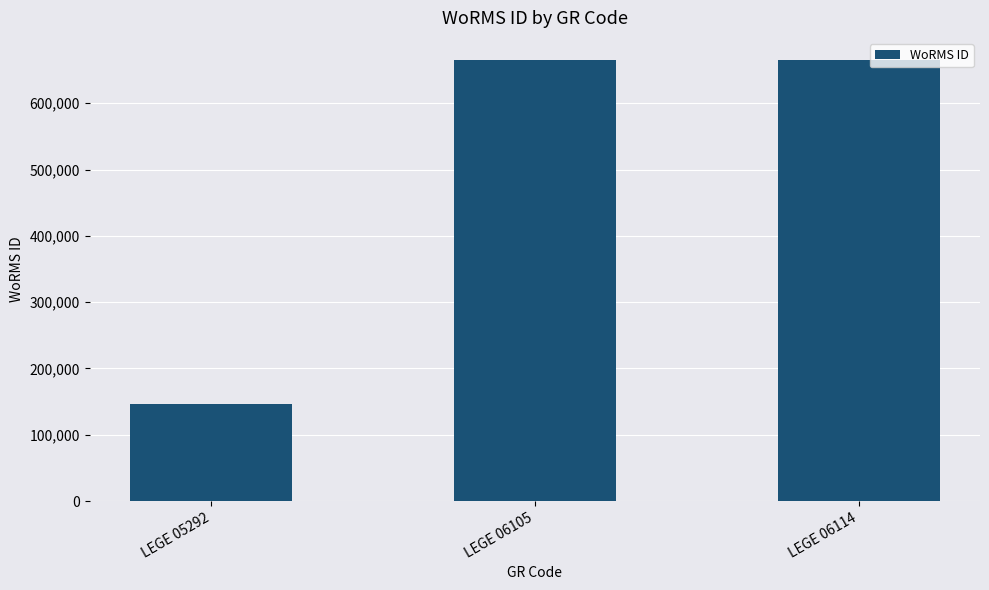

How many bars are there in total?

3